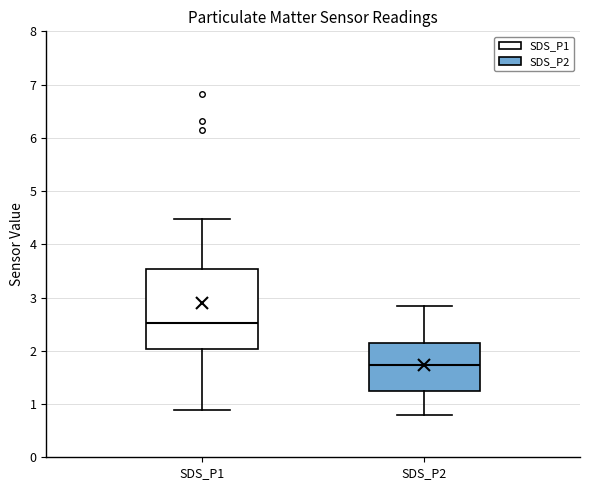

Which box is the tallest, from its lower edge to its upper edge?

SDS_P1